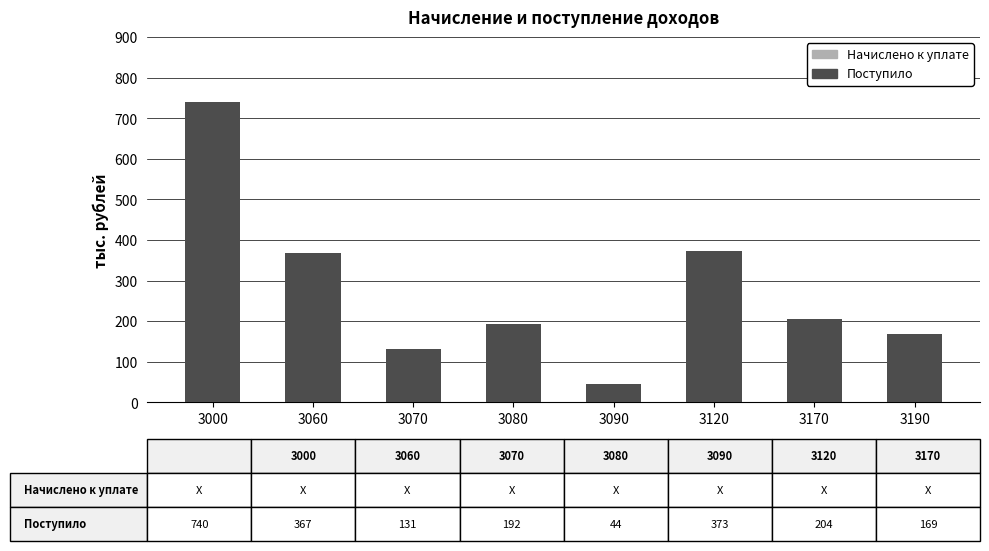

What is the difference between the values at 3000 and 3070?

609